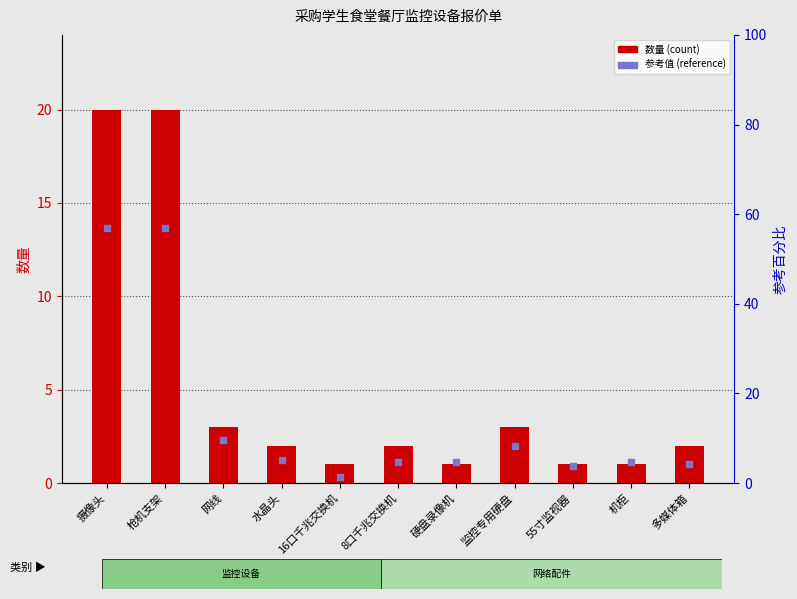

Which series has the largest total across all categories?

数量